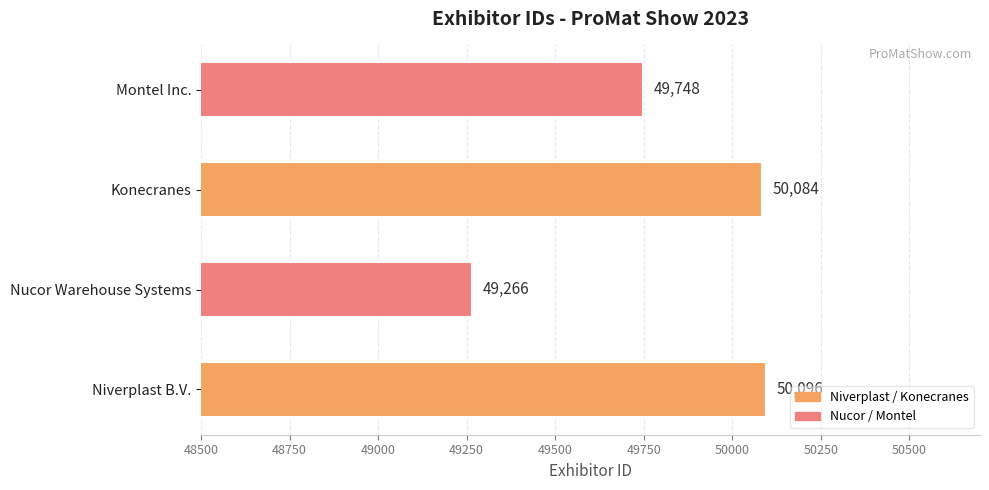

What is the minimum value shown in the chart?

49266